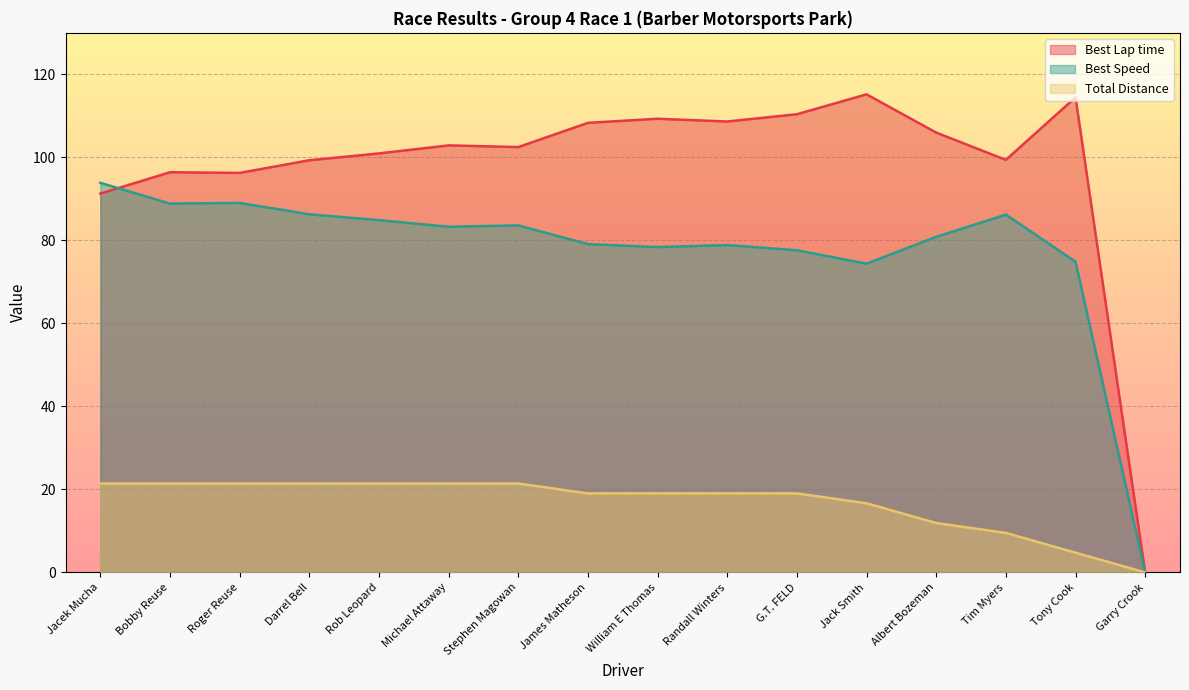

At which category is the sum across all series the highest?

Michael Attaway